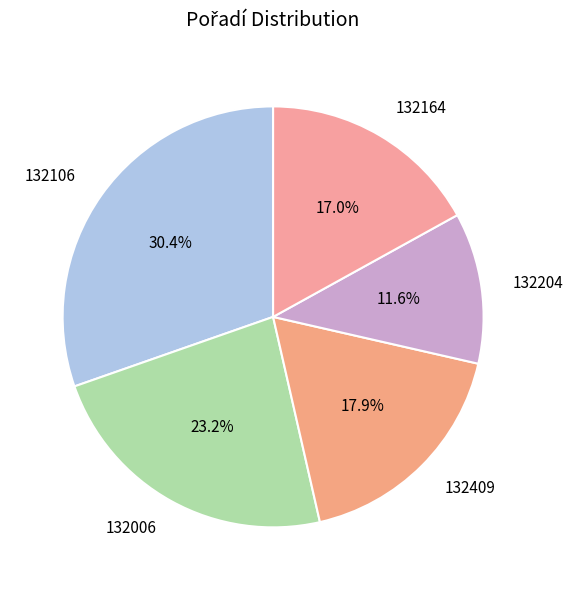

To the nearest percent, what is the combined percentage of 132106 and 132204?

42%